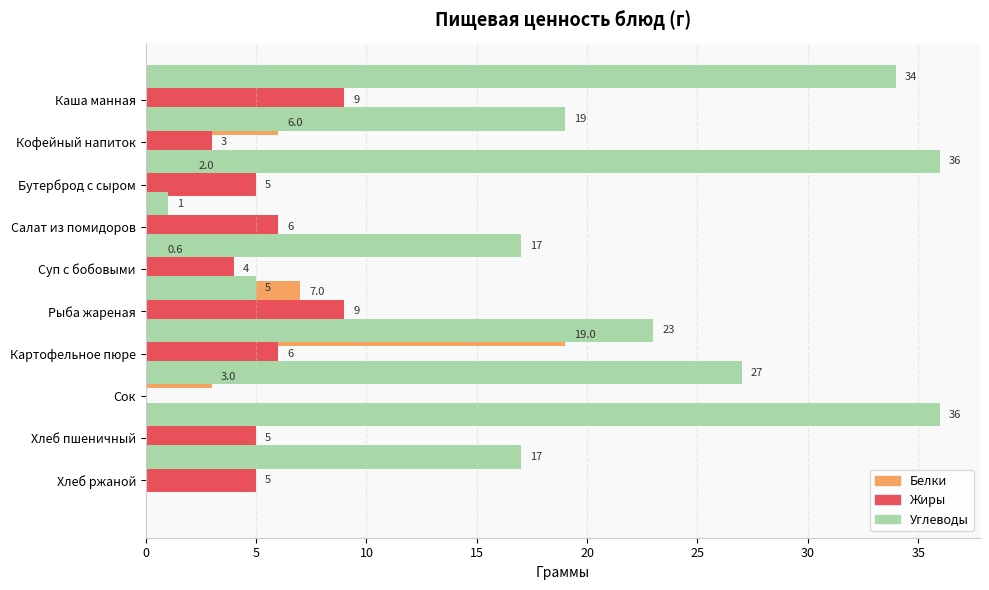

The Белки series shows 7.5 at Картофельное пюре. True or false?

False